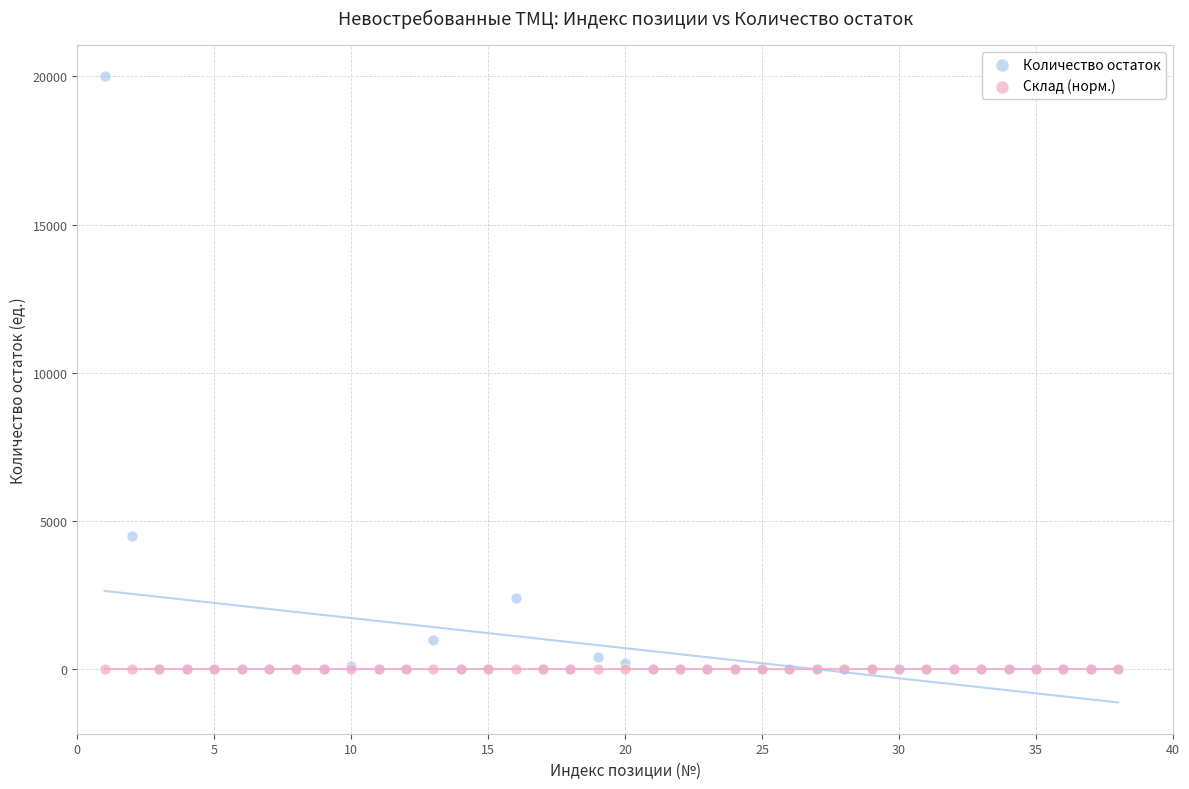

Which series contains the highest Y value?

Количество остаток